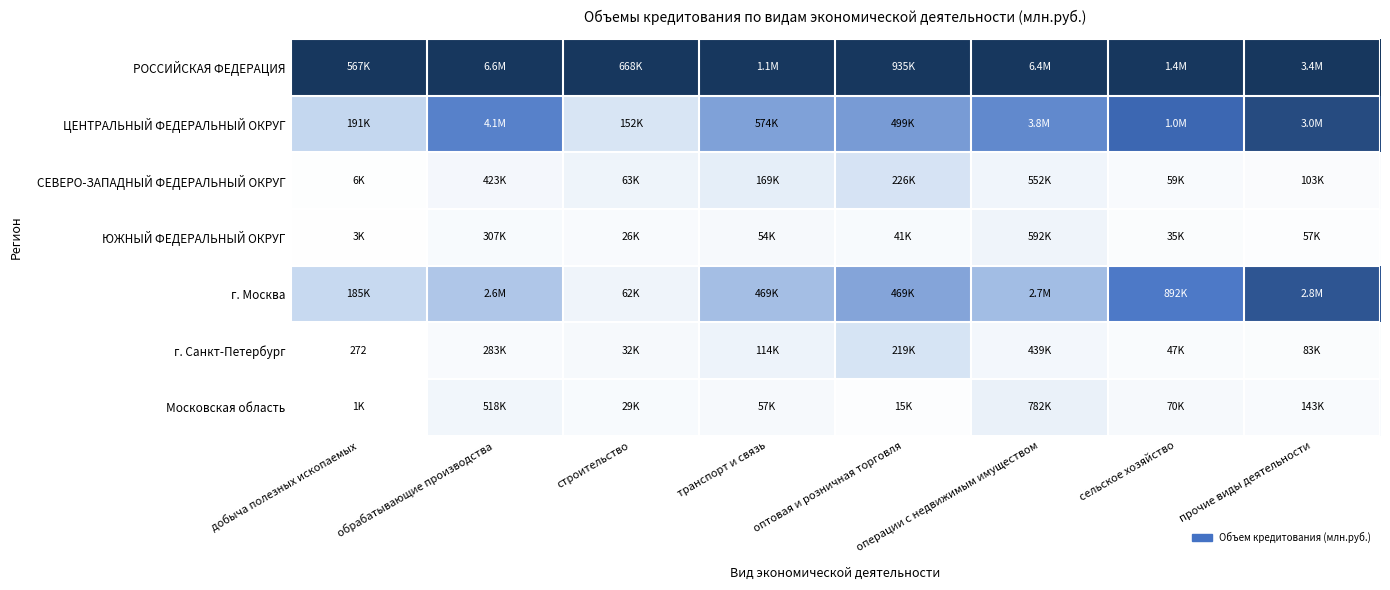

Count the number of data series in this chart.

7